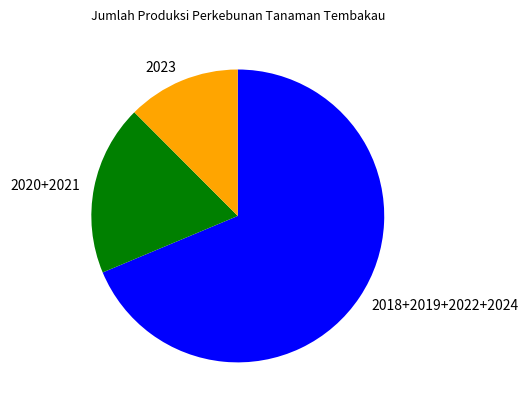

Is it true that 2023 is 25% of the pie?

False